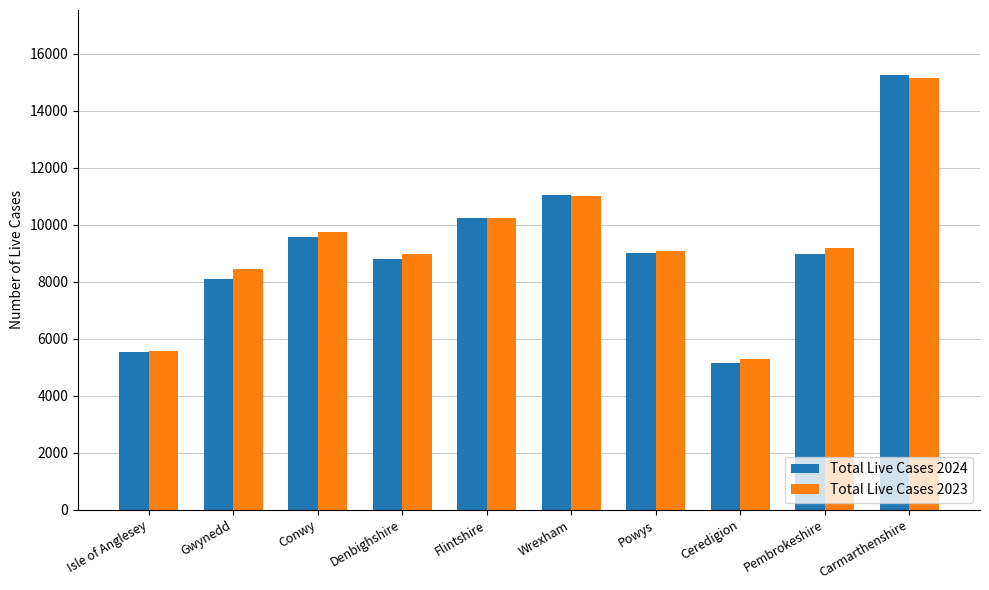

Which series has the widest spread of values?

Total Live Cases 2024